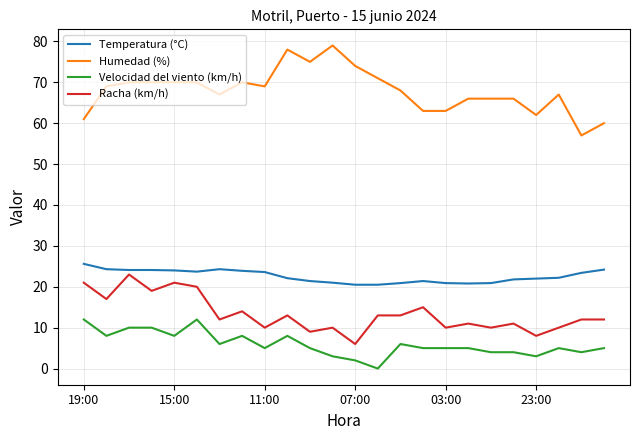

What is the difference between the maximum and minimum values in the Humedad (%) series?

22.0